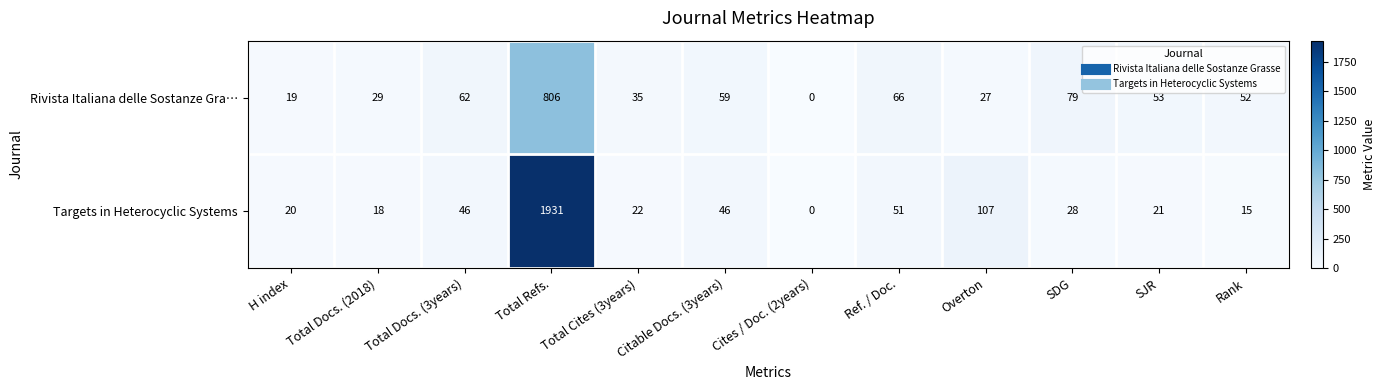

The value of Rivista Italiana delle Sostanze Gra… at Total Docs. (3years) is 62. True or false?

True